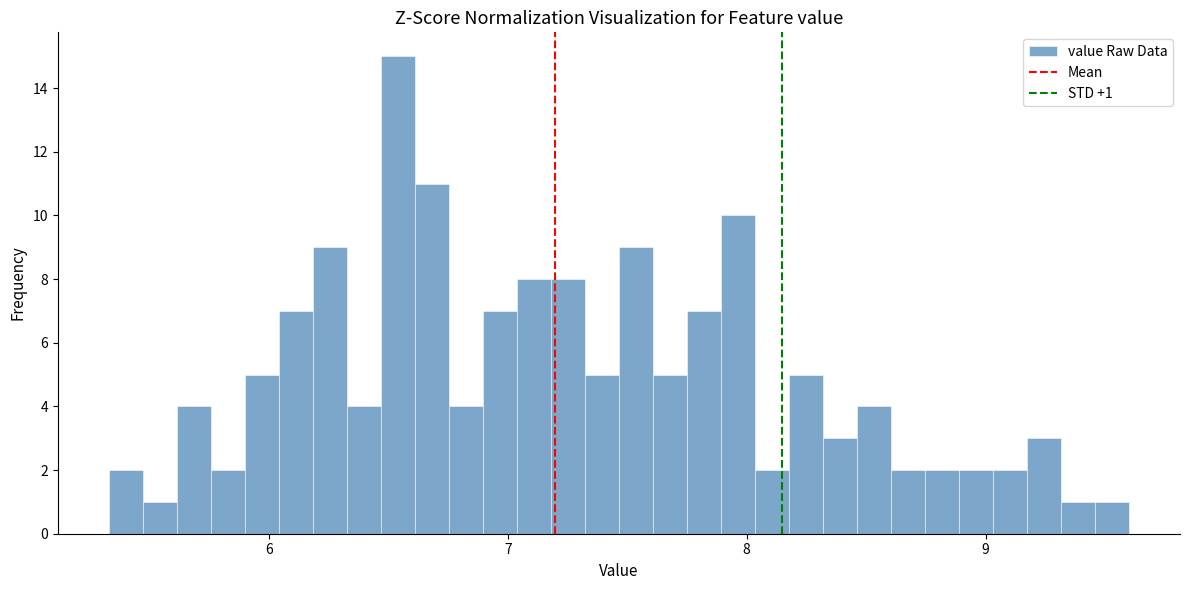

Around what value on the x-axis is the tallest bar? Give the approximate position of its centre, as read against the axis.

6.5